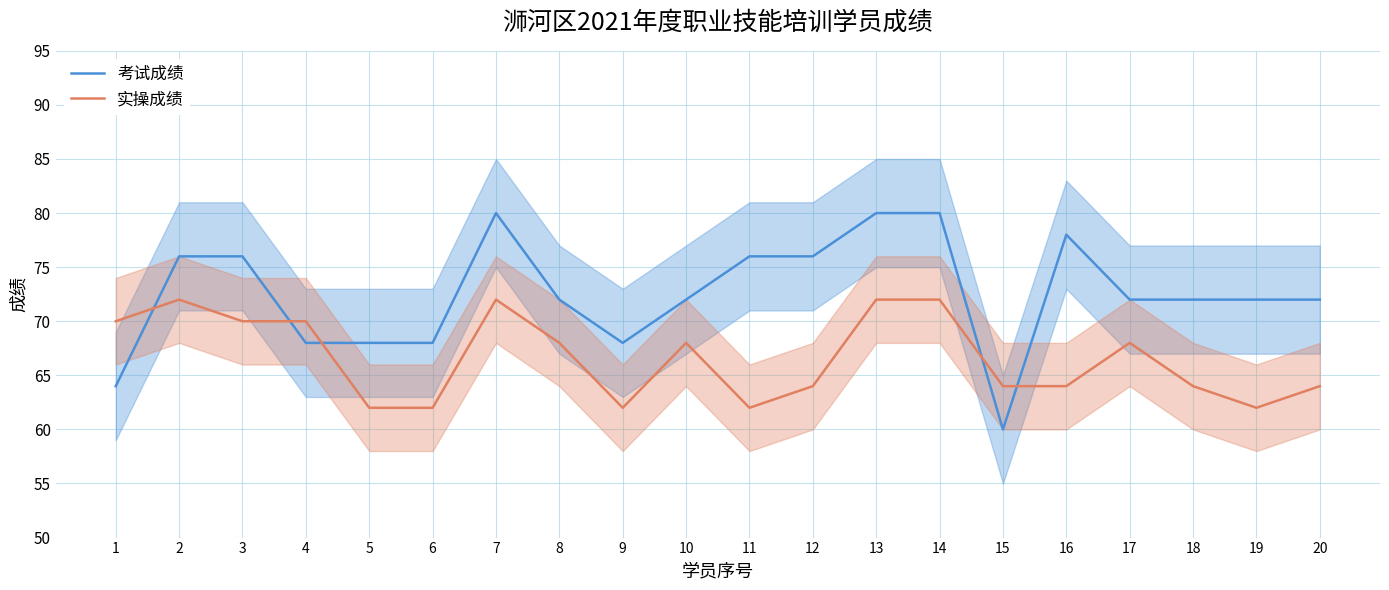

What is the total value across all series at 8?

140